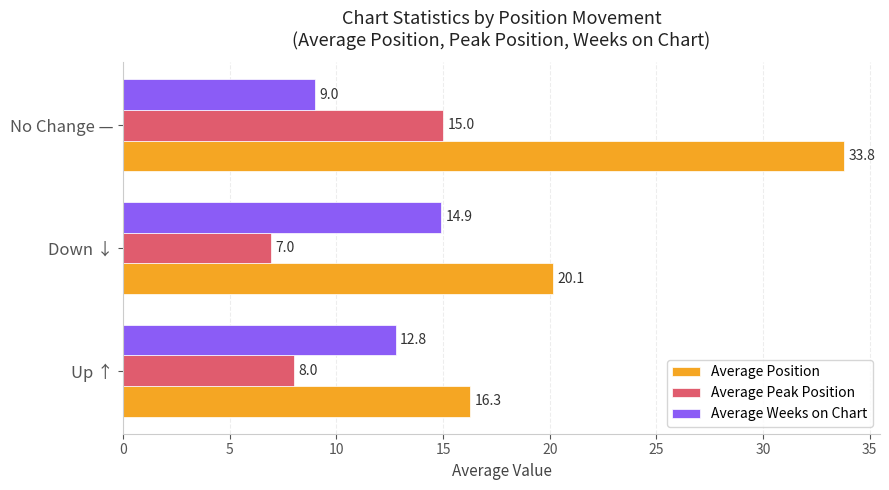

What is the smallest value displayed?

7.0